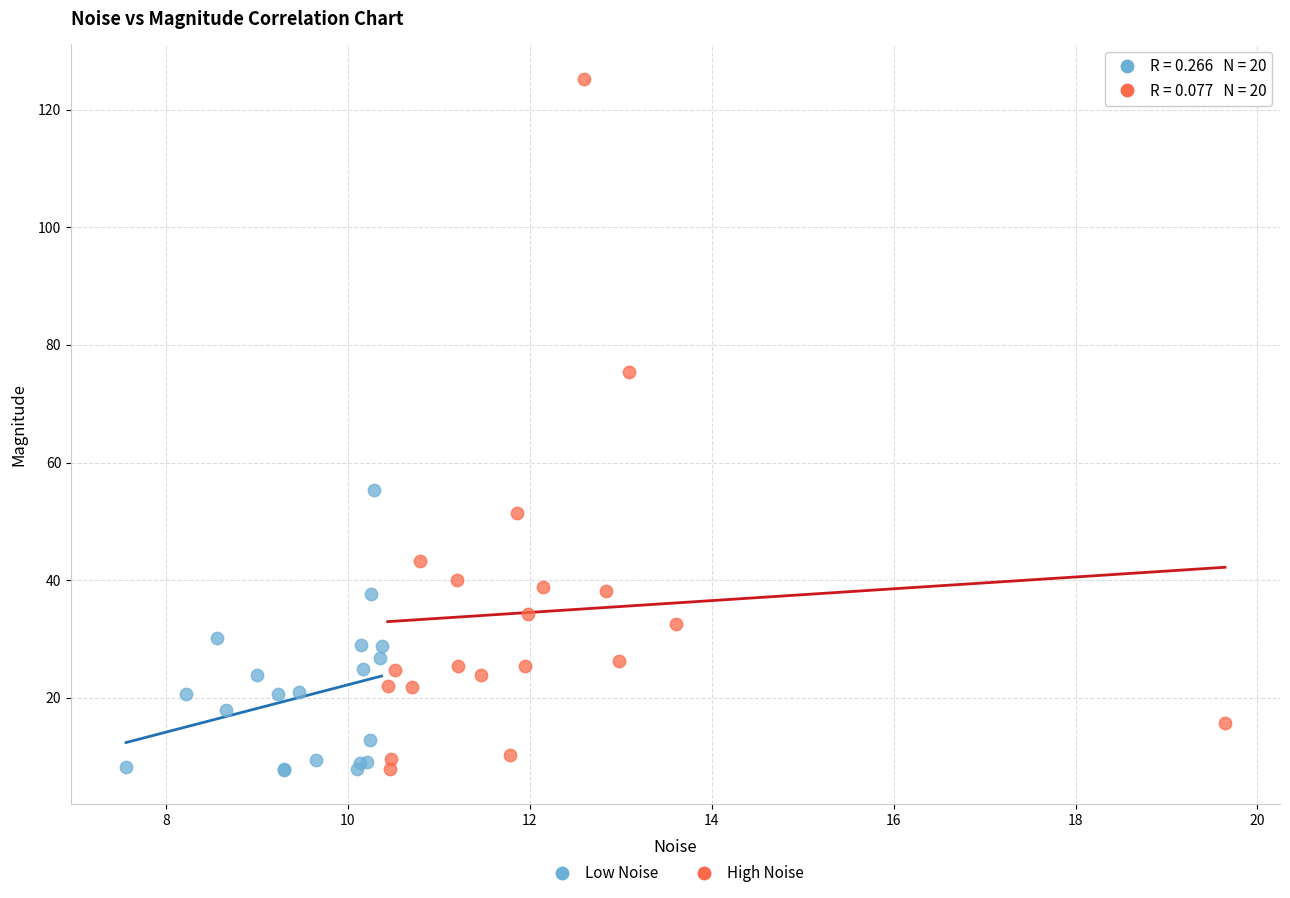

Which series contains the highest Y value?

High Noise